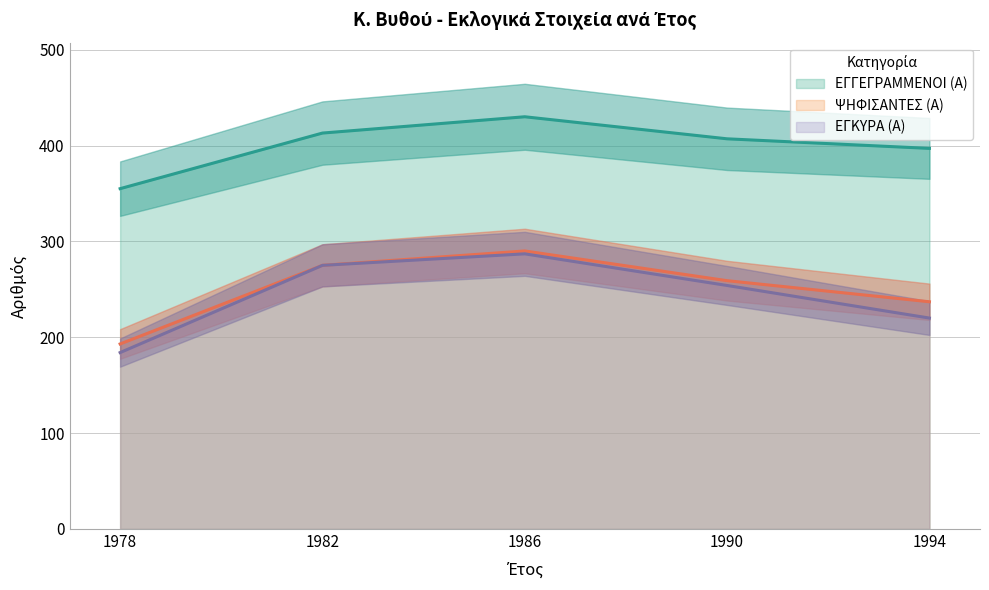

The value of ΕΓΚΥΡΑ (Α) at 1978 is 268. True or false?

False